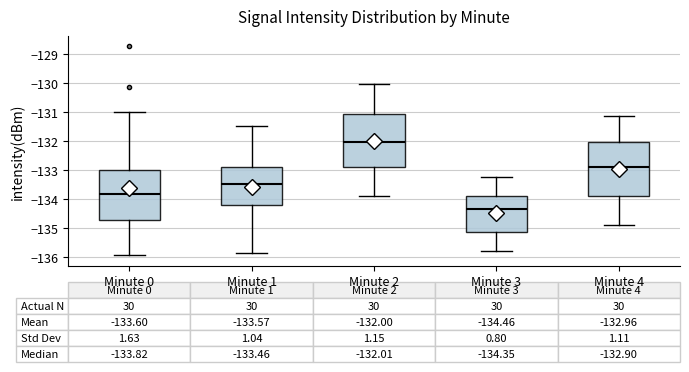

Which box's median line is the lowest?

Minute 3